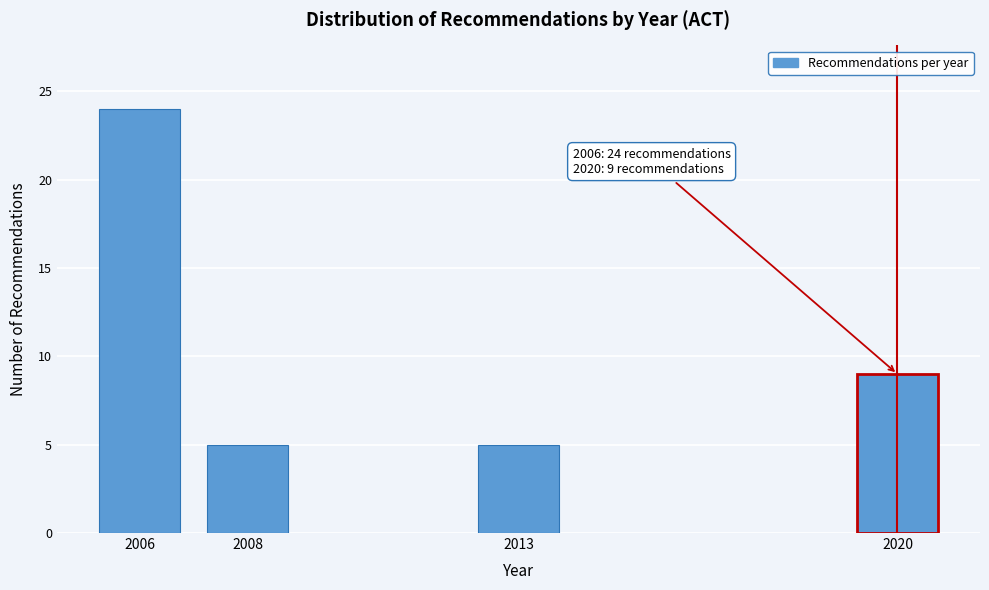

Reading left to right, transcribe all the data shown in this chart.

2006=24	2008=5	2013=5	2020=9